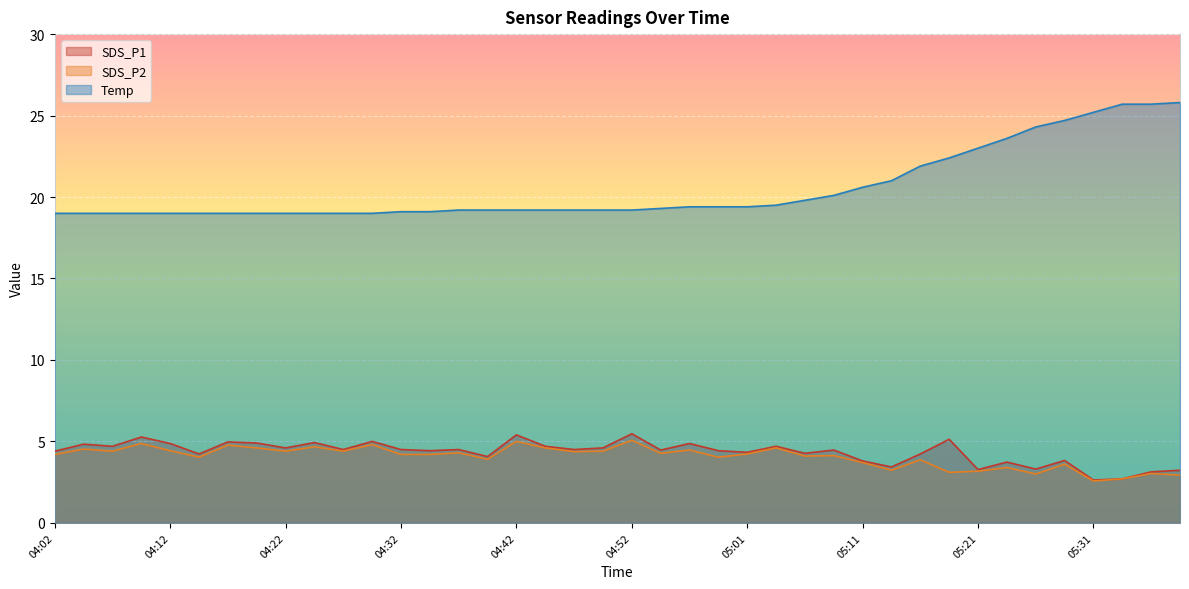

What is the label of the 23rd point from the right?

04:44